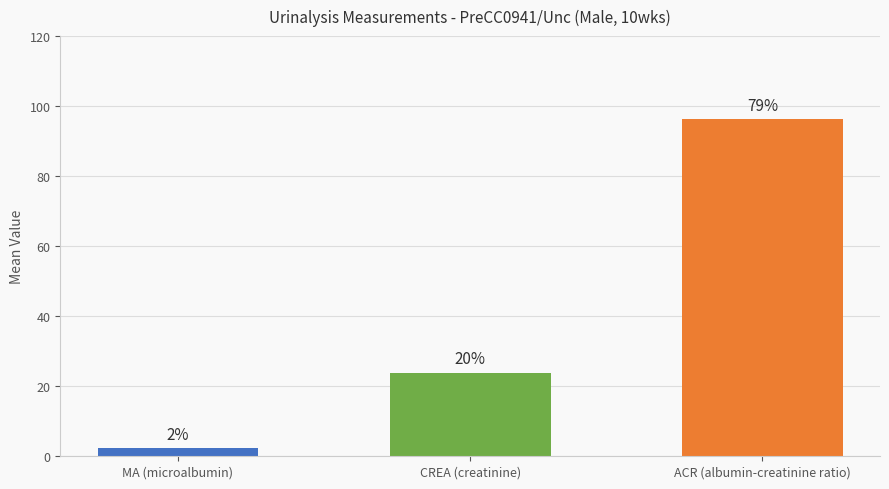

What is the value of the 1st bar from the left?

2.3